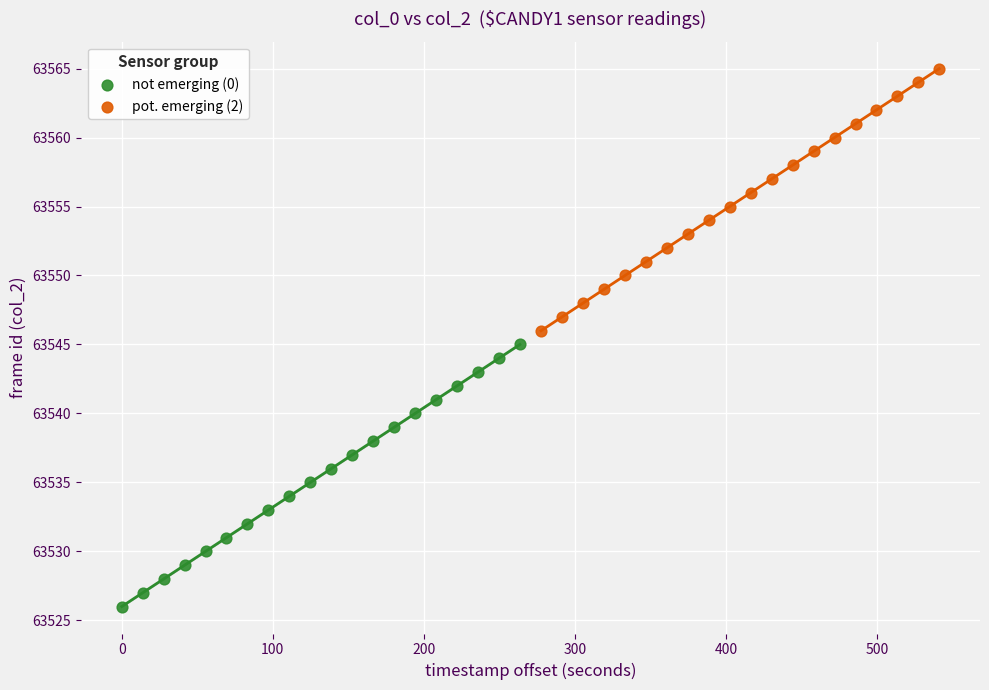

What are all the series names shown in the legend?

not emerging (0), pot. emerging (2)